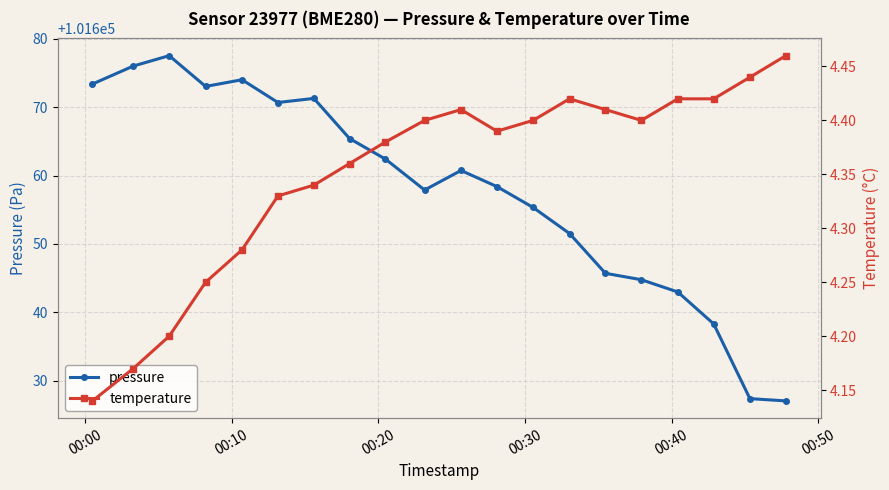

List the series in order of their peak value, highest first.

pressure, temperature